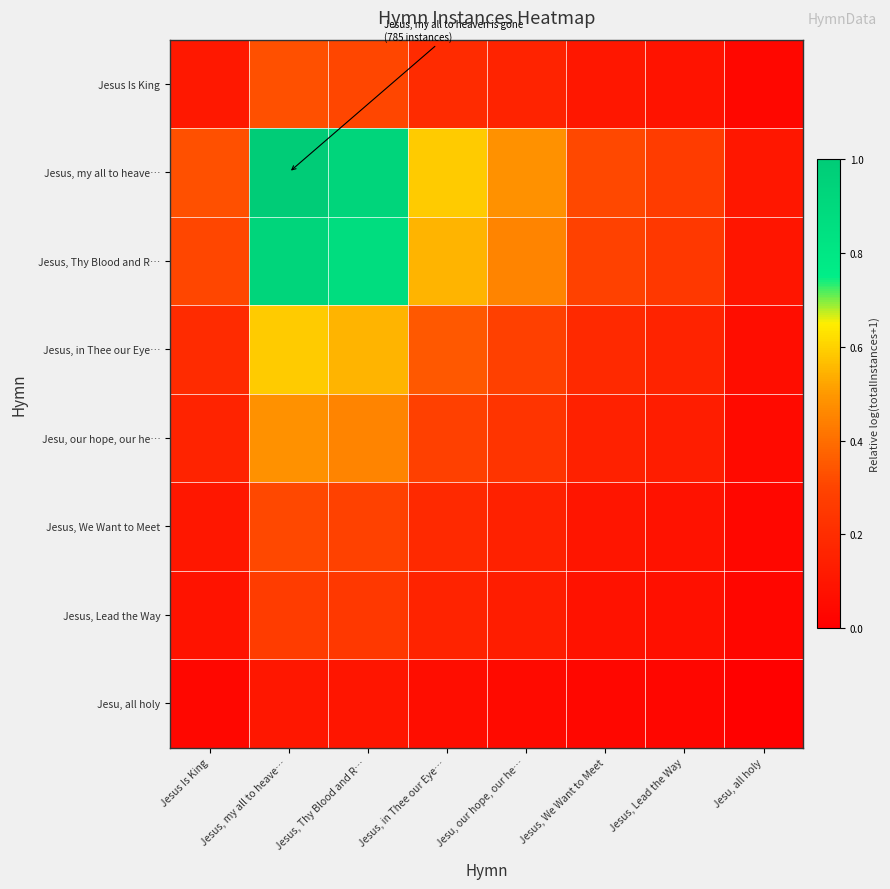

Reading left to right, what are all the values shown in this chart?

Jesus Is King: Jesus Is King=0.1	Jesus, my all to heave…=0.3	Jesus, Thy Blood and R…=0.3	Jesus, in Thee our Eye…=0.2	Jesu, our hope, our he…=0.2	Jesus, We Want to Meet=0.1	Jesus, Lead the Way=0.1	Jesu, all holy=0.0
Jesus, my all to heave…: Jesus Is King=0.3	Jesus, my all to heave…=1.0	Jesus, Thy Blood and R…=0.9	Jesus, in Thee our Eye…=0.6	Jesu, our hope, our he…=0.5	Jesus, We Want to Meet=0.3	Jesus, Lead the Way=0.3	Jesu, all holy=0.1
Jesus, Thy Blood and R…: Jesus Is King=0.3	Jesus, my all to heave…=0.9	Jesus, Thy Blood and R…=0.9	Jesus, in Thee our Eye…=0.5	Jesu, our hope, our he…=0.5	Jesus, We Want to Meet=0.3	Jesus, Lead the Way=0.3	Jesu, all holy=0.1
Jesus, in Thee our Eye…: Jesus Is King=0.2	Jesus, my all to heave…=0.6	Jesus, Thy Blood and R…=0.5	Jesus, in Thee our Eye…=0.3	Jesu, our hope, our he…=0.3	Jesus, We Want to Meet=0.2	Jesus, Lead the Way=0.2	Jesu, all holy=0.1
Jesu, our hope, our he…: Jesus Is King=0.2	Jesus, my all to heave…=0.5	Jesus, Thy Blood and R…=0.5	Jesus, in Thee our Eye…=0.3	Jesu, our hope, our he…=0.2	Jesus, We Want to Meet=0.2	Jesus, Lead the Way=0.1	Jesu, all holy=0.1
Jesus, We Want to Meet: Jesus Is King=0.1	Jesus, my all to heave…=0.3	Jesus, Thy Blood and R…=0.3	Jesus, in Thee our Eye…=0.2	Jesu, our hope, our he…=0.2	Jesus, We Want to Meet=0.1	Jesus, Lead the Way=0.1	Jesu, all holy=0.0
Jesus, Lead the Way: Jesus Is King=0.1	Jesus, my all to heave…=0.3	Jesus, Thy Blood and R…=0.3	Jesus, in Thee our Eye…=0.2	Jesu, our hope, our he…=0.1	Jesus, We Want to Meet=0.1	Jesus, Lead the Way=0.1	Jesu, all holy=0.0
Jesu, all holy: Jesus Is King=0.0	Jesus, my all to heave…=0.1	Jesus, Thy Blood and R…=0.1	Jesus, in Thee our Eye…=0.1	Jesu, our hope, our he…=0.1	Jesus, We Want to Meet=0.0	Jesus, Lead the Way=0.0	Jesu, all holy=0.0